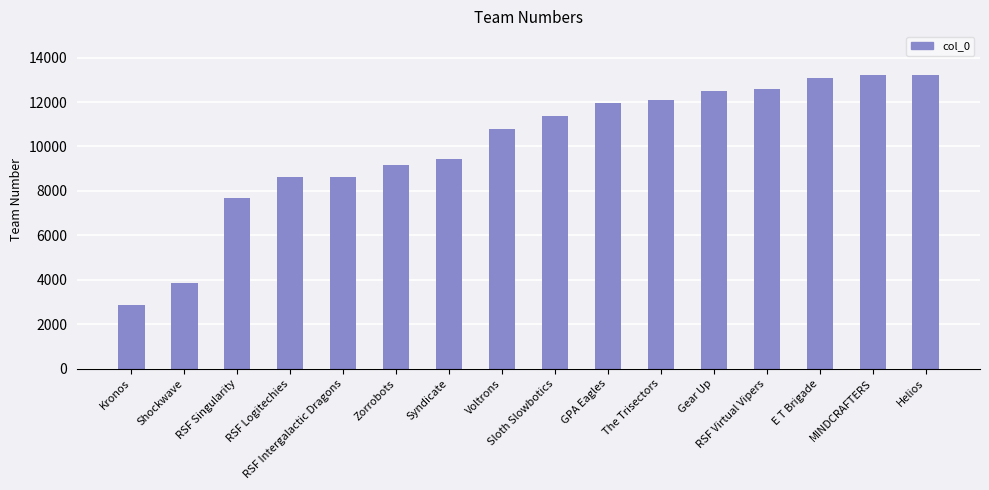

Is it true that the value at E T Brigade is 19240?

False